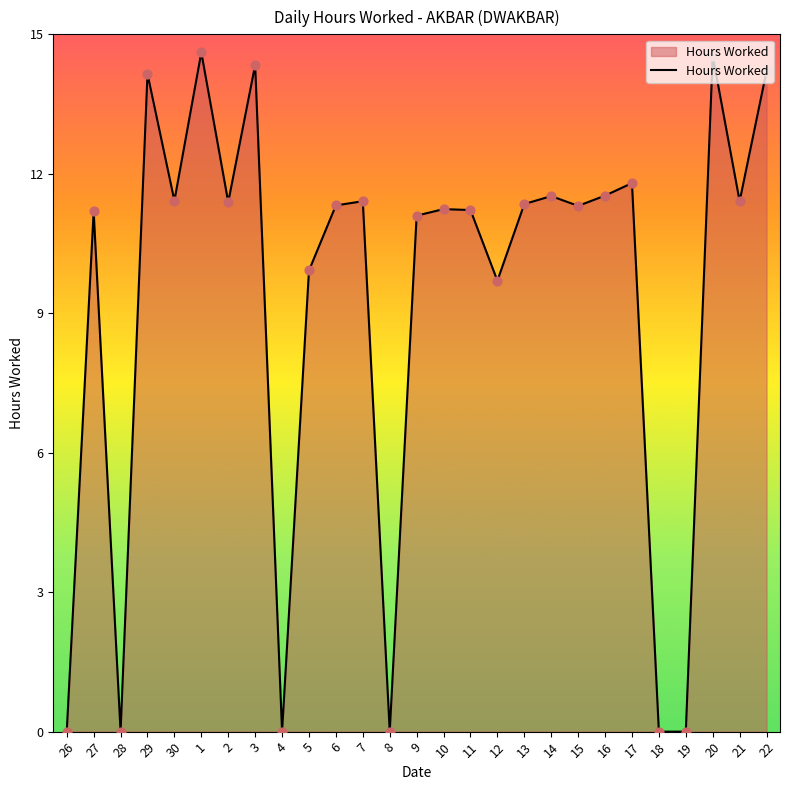

What is the change in value from 30 to 8?

-11.4